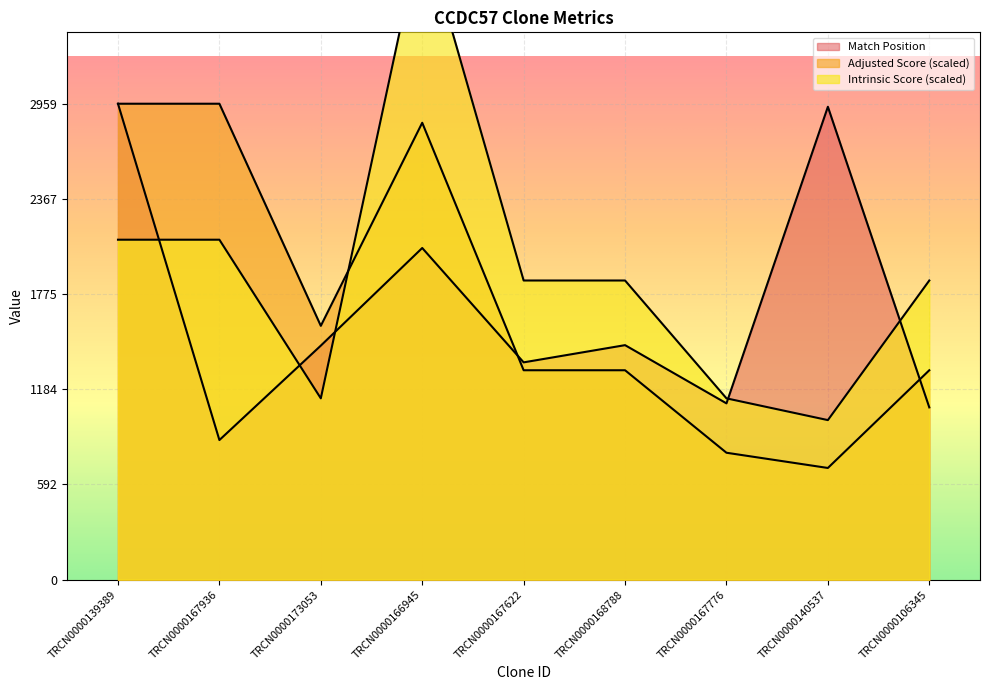

How many data points in Intrinsic Score are less than 1859?

3